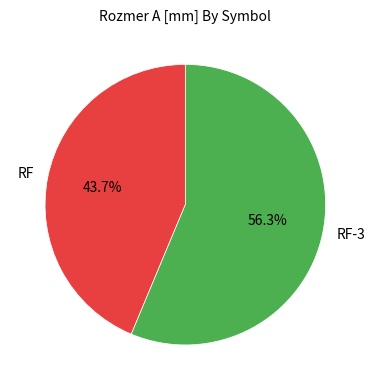

Which category has the biggest portion of the pie?

RF-3